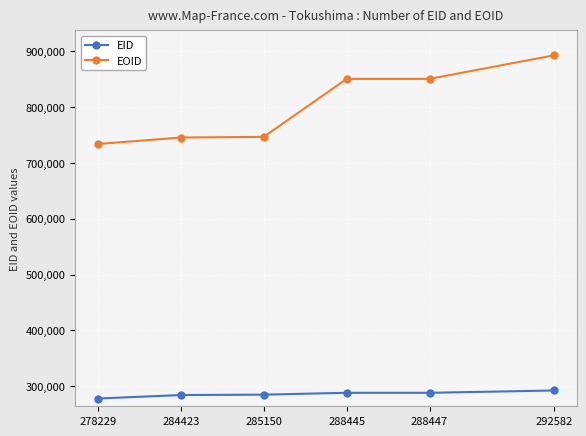

How many distinct data groups are displayed?

2